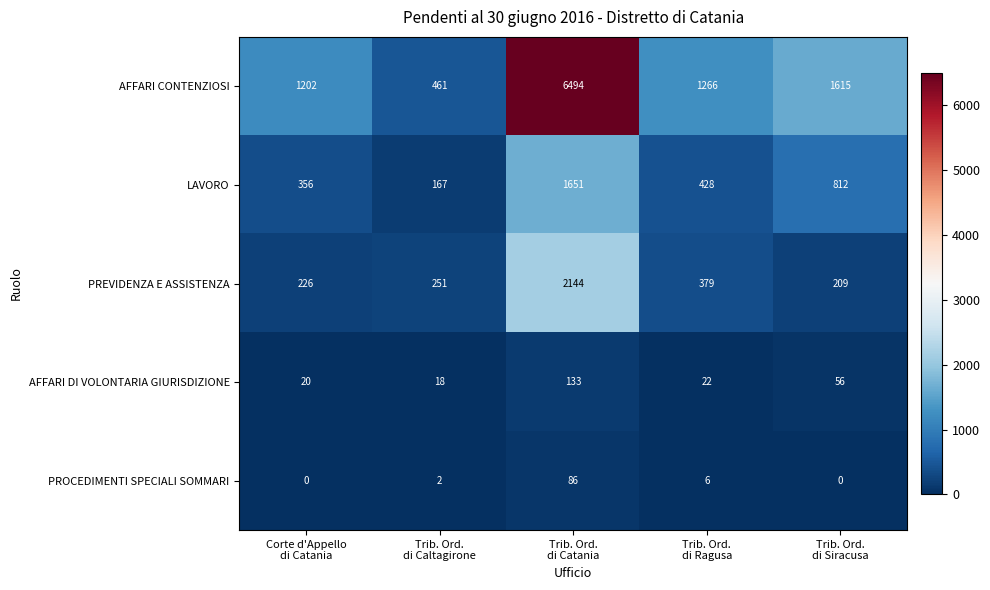

What is the sum of all AFFARI DI VOLONTARIA GIURISDIZIONE values?

249